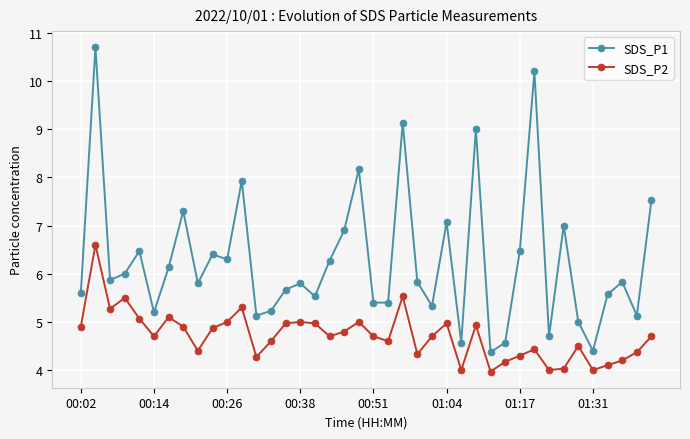

What is the sum of all SDS_P1 values?

250.9